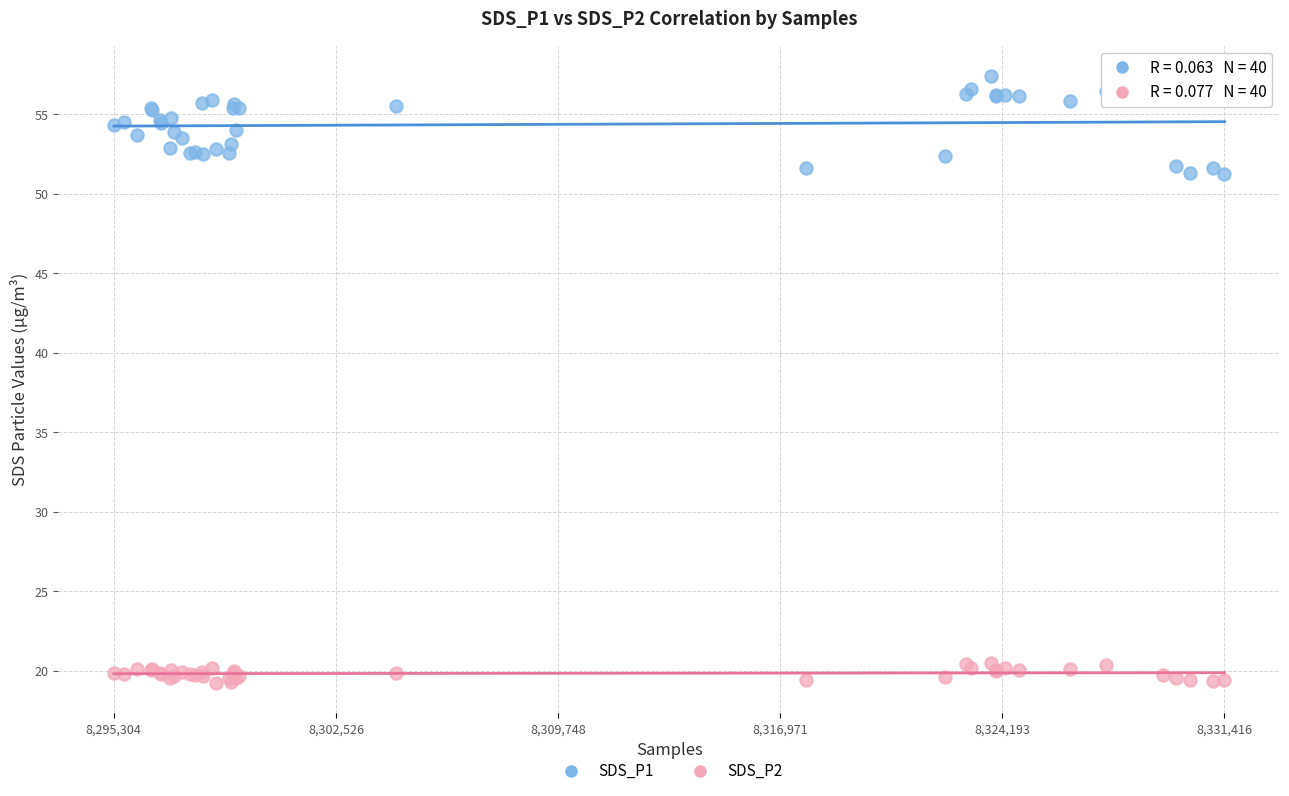

Which series contains the lowest Y value?

SDS_P2